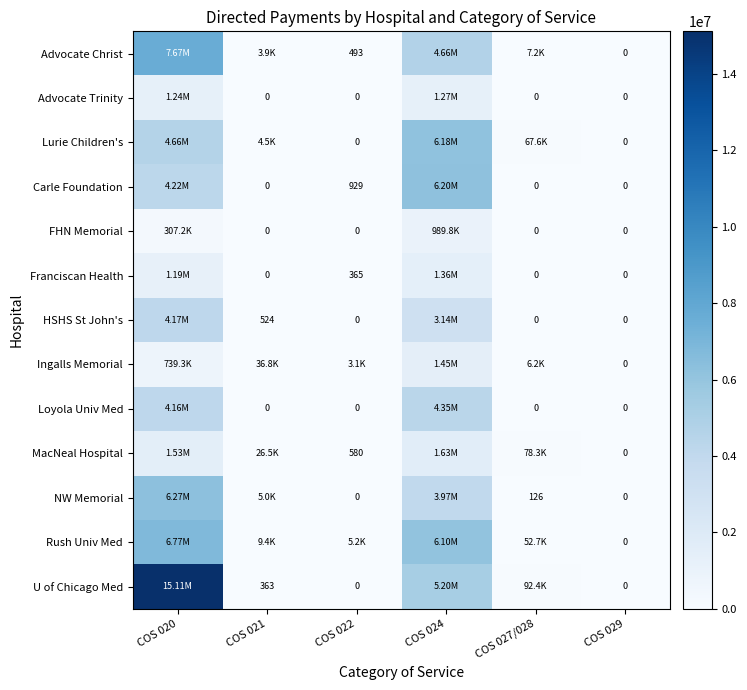

What is the approximate value of Ingalls Memorial at COS 027/028?

6214.6